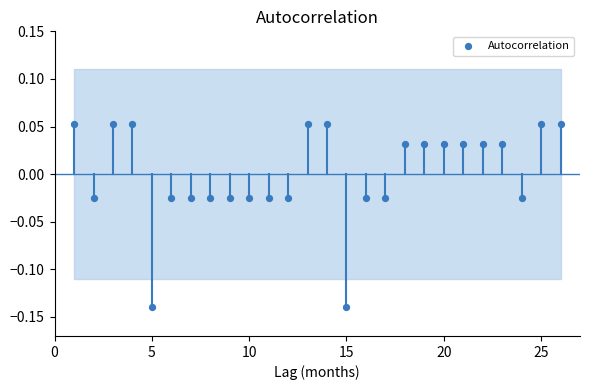

What is the range of X values (max minus min)?

25.0